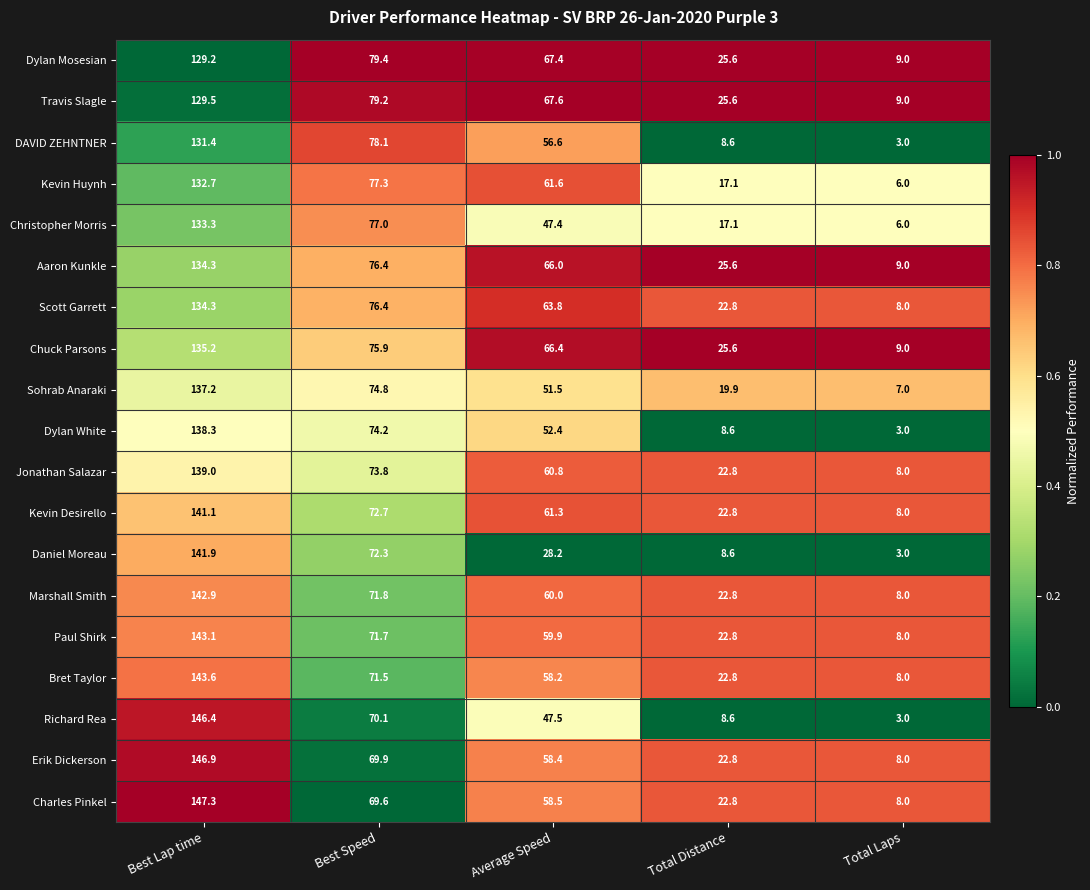

What is the spread (max minus min) of values at Best Lap time?

18.1